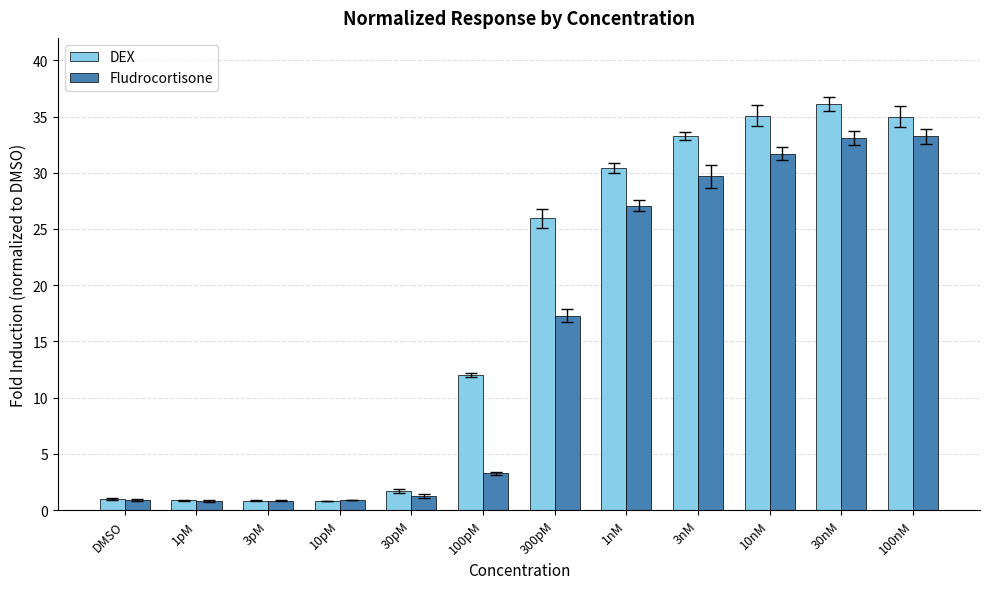

What is the label of the 3rd bar from the right?

10nM